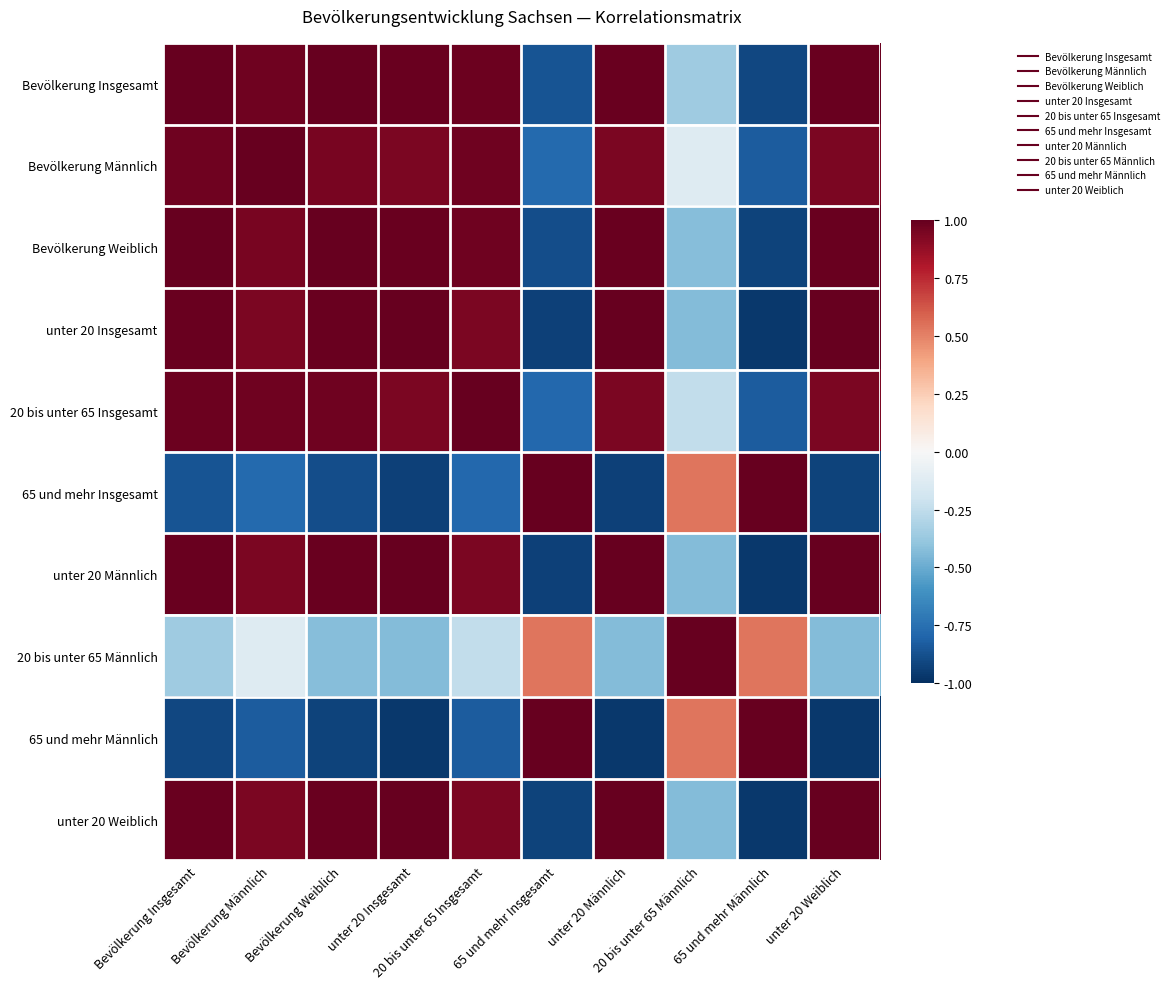

What is the minimum value shown in the chart?

-1.0